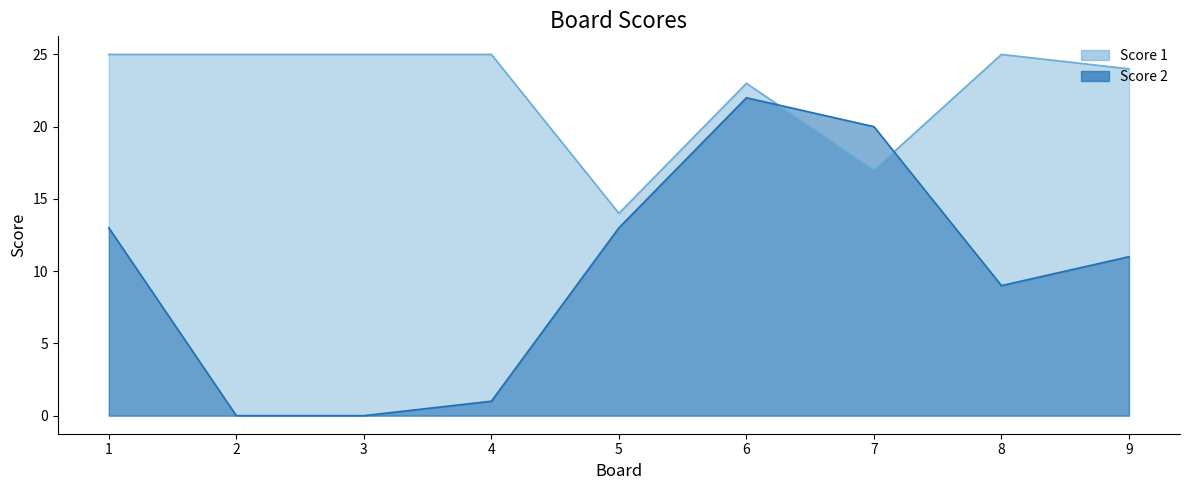

Does the chart have visible grid lines?

No